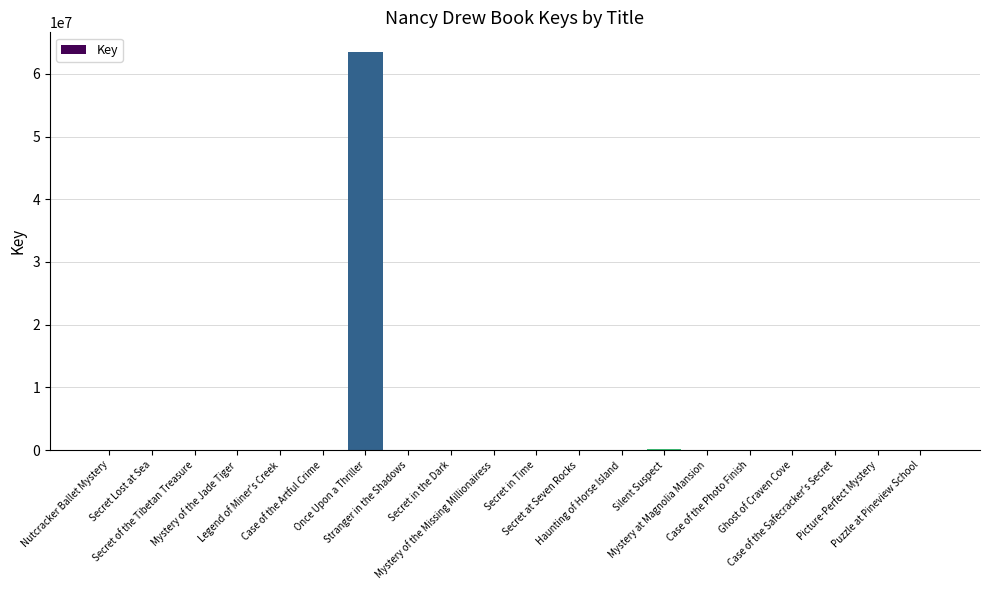

Does the chart contain stacked bars?

No